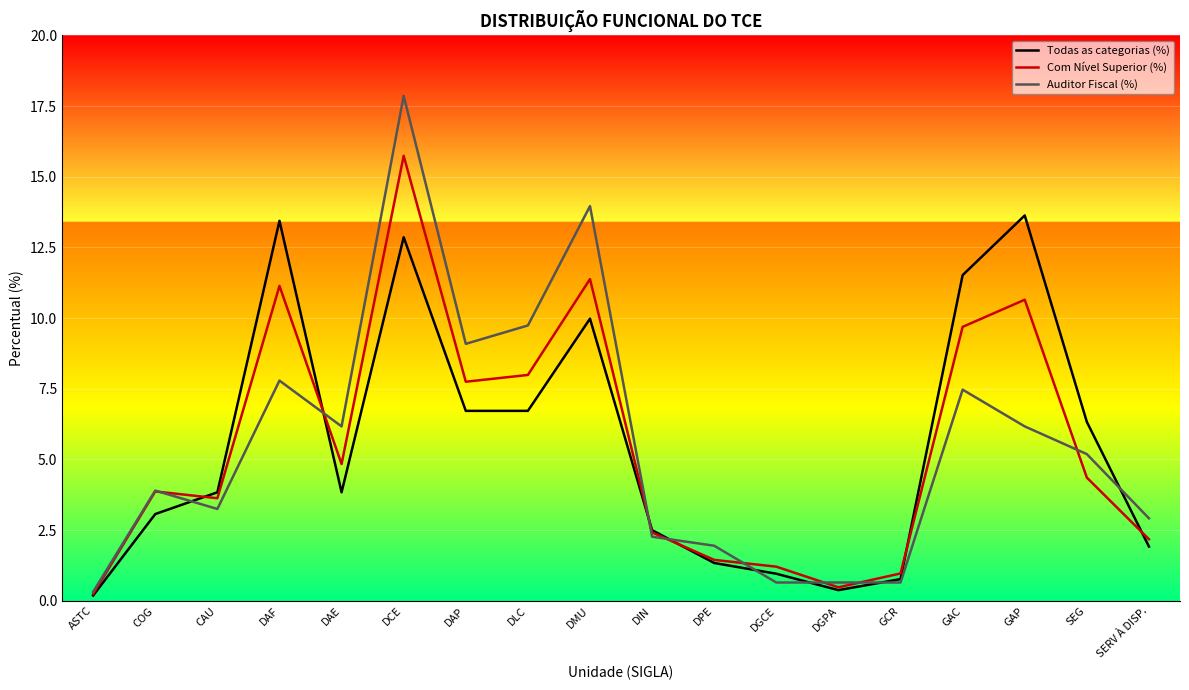

What are all the series names shown in the legend?

Todas as categorias (%), Com Nível Superior (%), Auditor Fiscal (%)